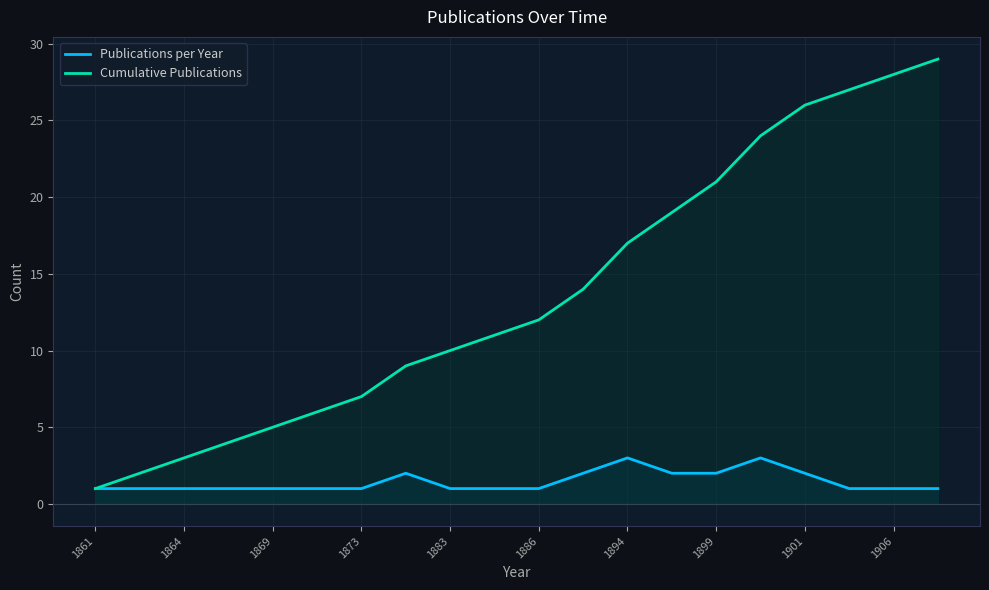

What is the approximate value of Publications per Year at 1883?

1